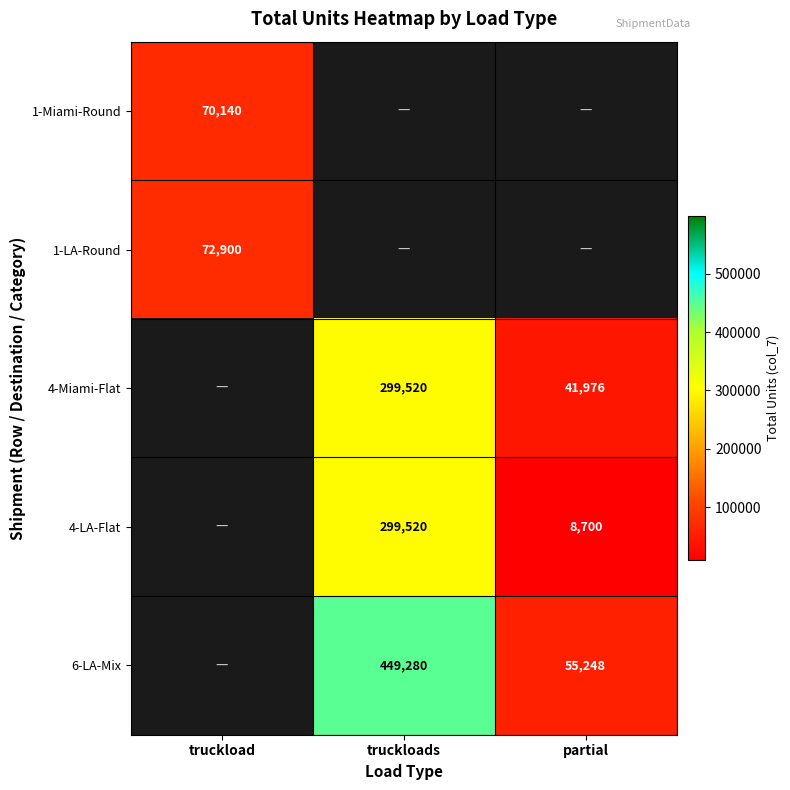

The value of 1-Miami-Round at truckload is 70140. True or false?

True